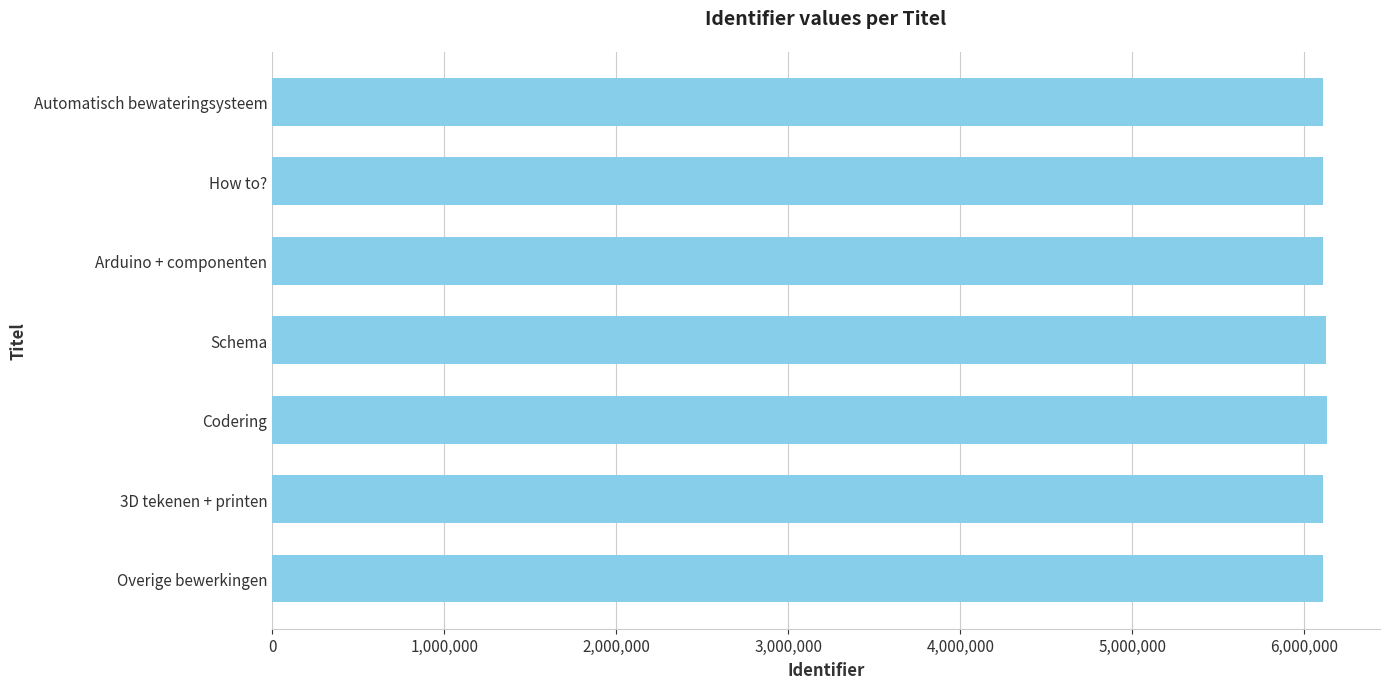

What is the difference between the maximum and second lowest values?

22008